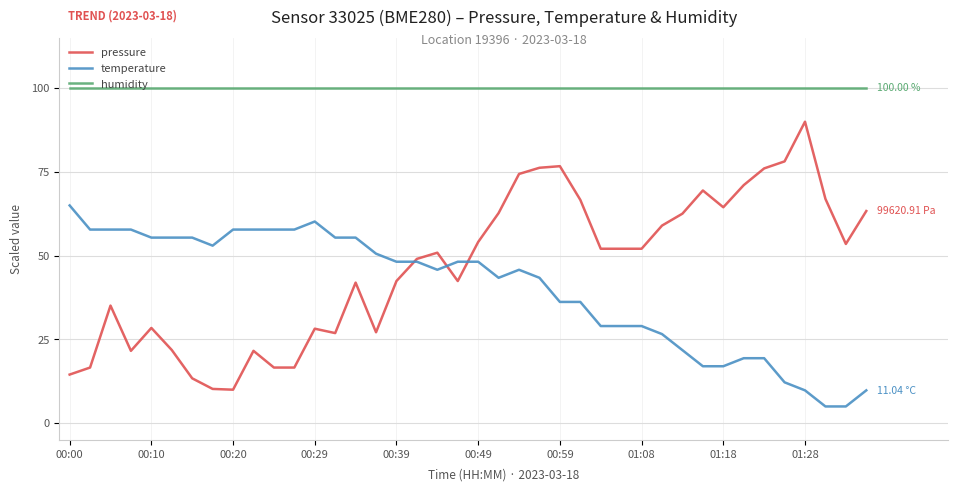

What is the smallest value displayed?

5.0